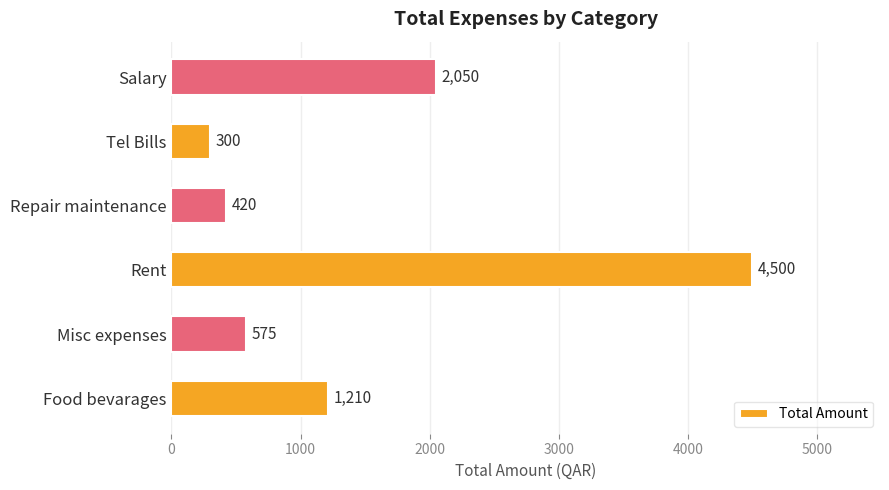

List the labels in order of value, largest first.

Rent, Salary, Food bevarages, Misc expenses, Repair maintenance, Tel Bills